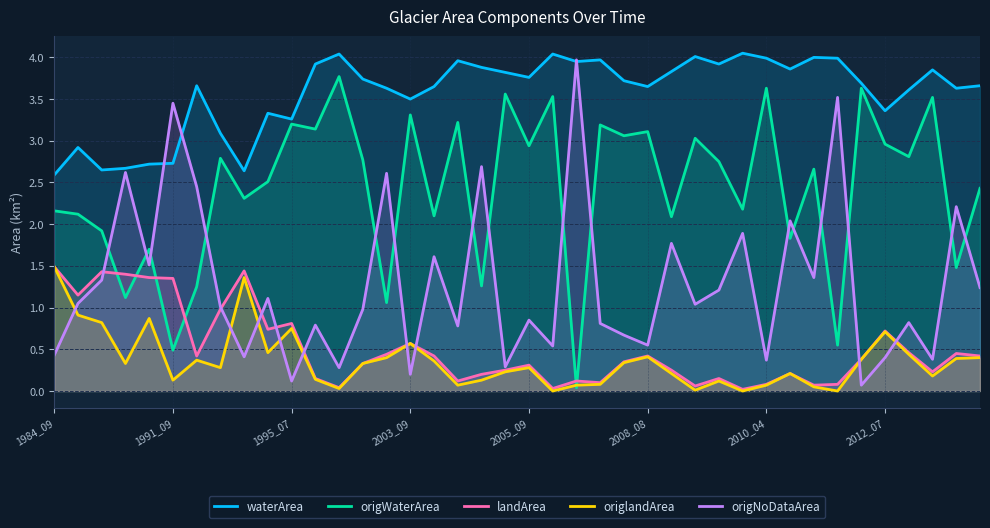

Which series ends up on top after the final intersection of landArea and origWaterArea?

origWaterArea